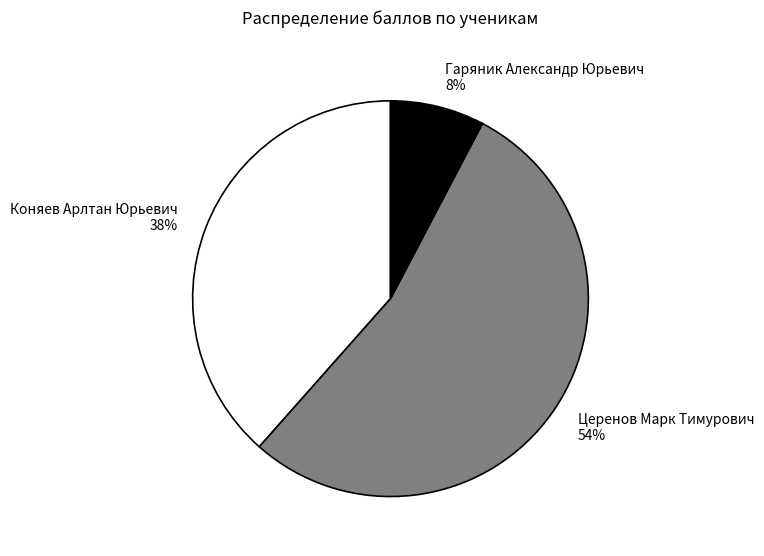

Rank the categories by value from lowest to highest.

Гаряник Александр Юрьевич, Коняев Арлтан Юрьевич, Церенов Марк Тимурович